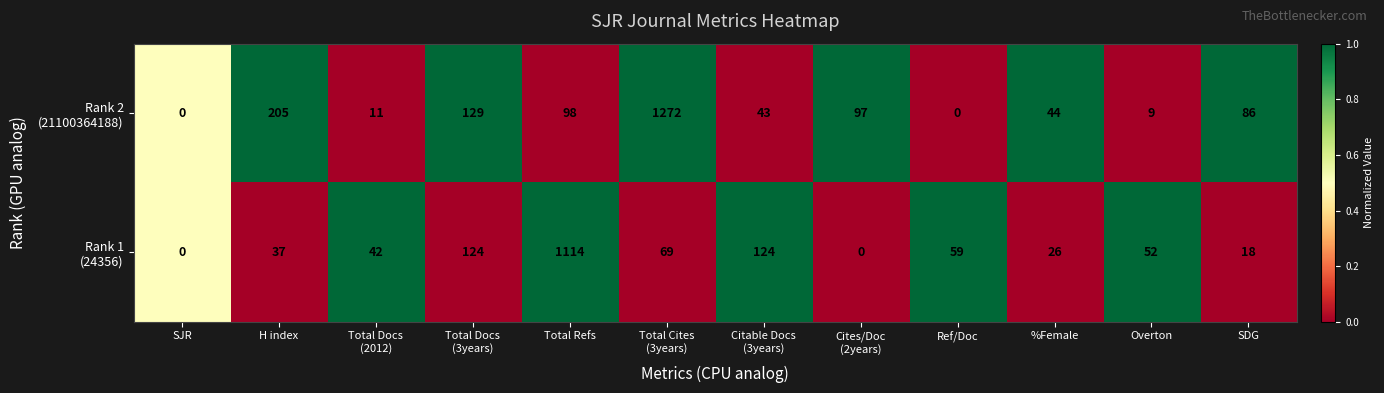

What is the greatest value displayed?

1272